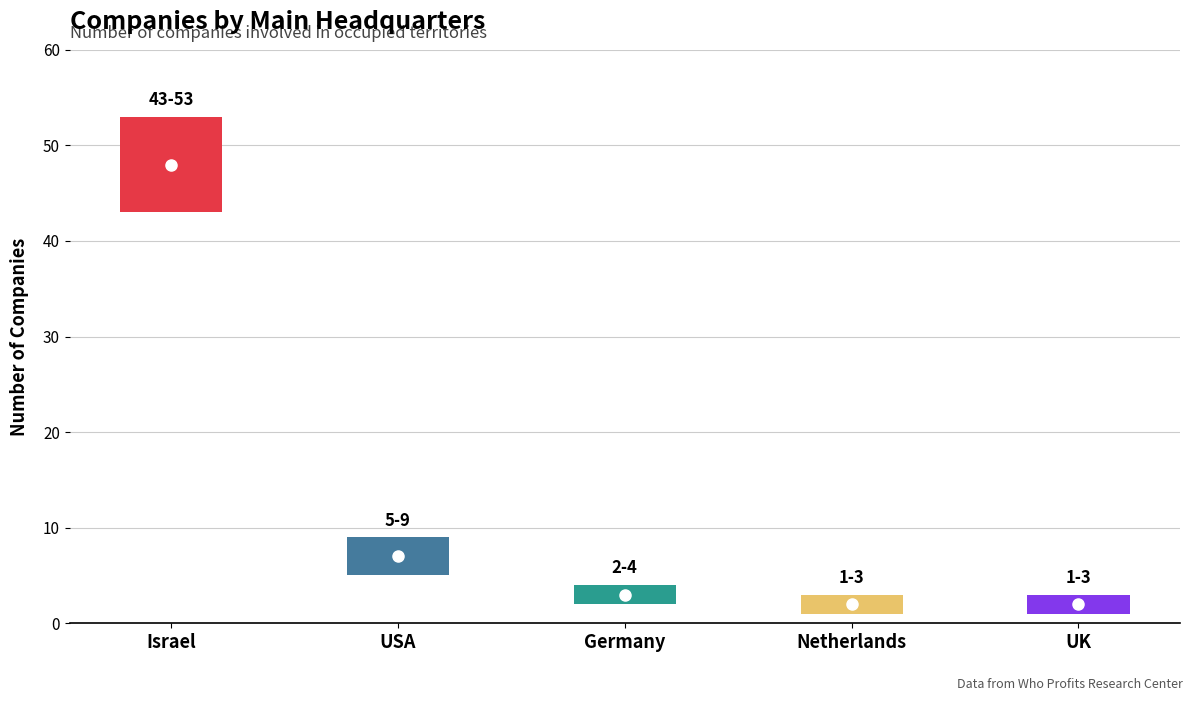

Which label corresponds to the smallest value in the chart?

UK